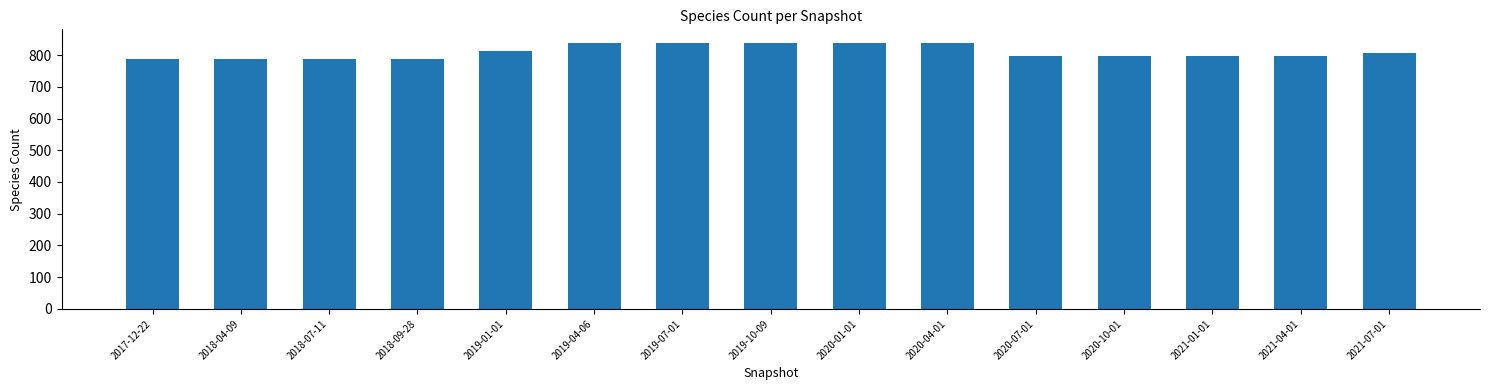

How many values are between 789 and 839?

15